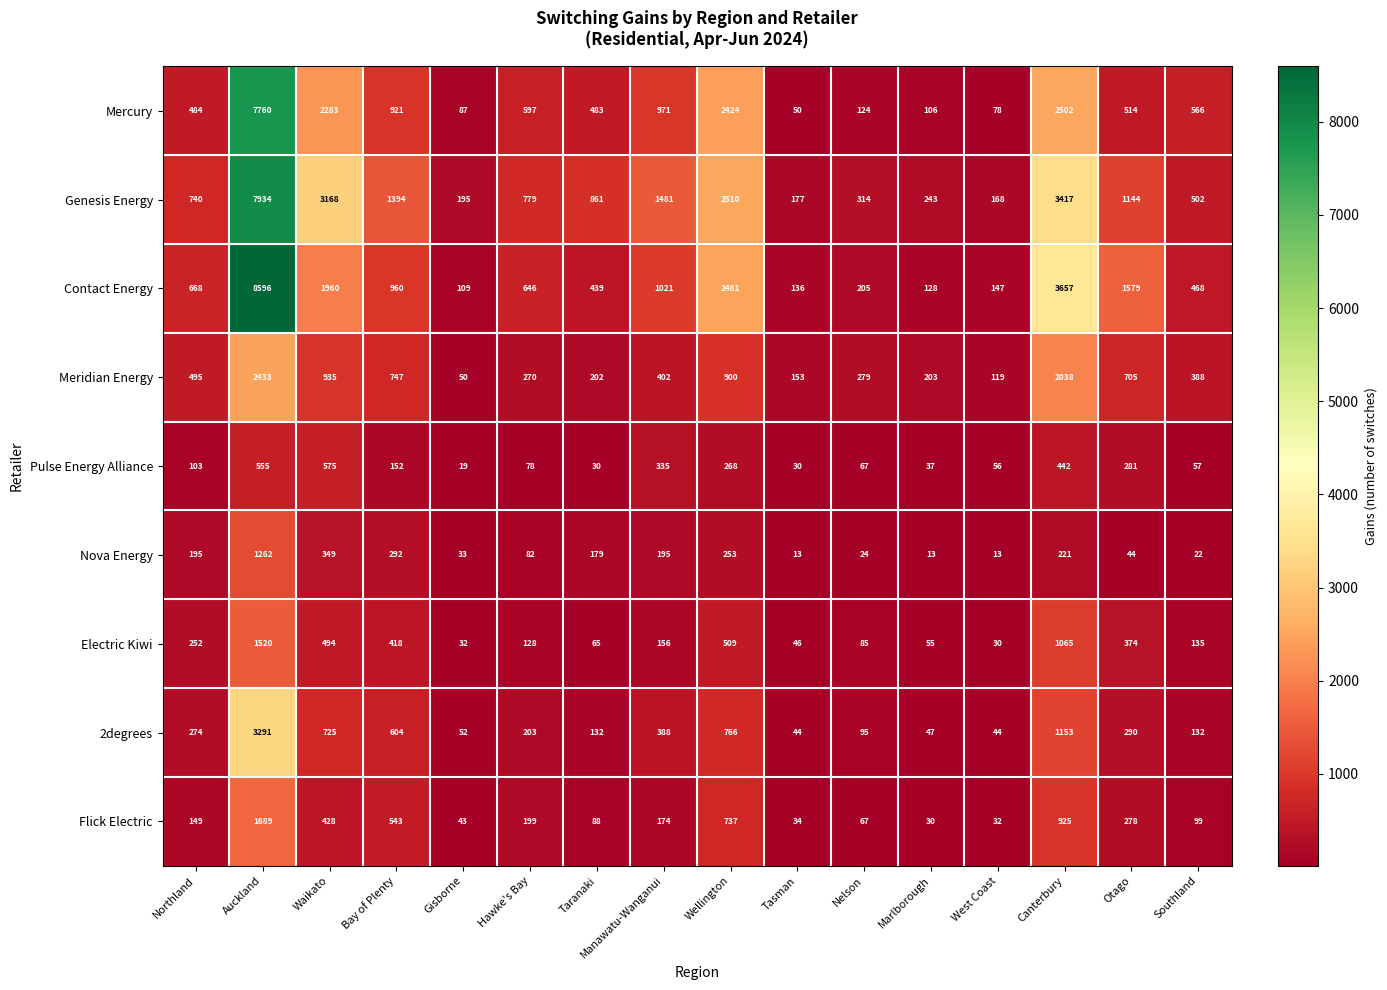

What is the difference between the highest and lowest values at Southland?

544